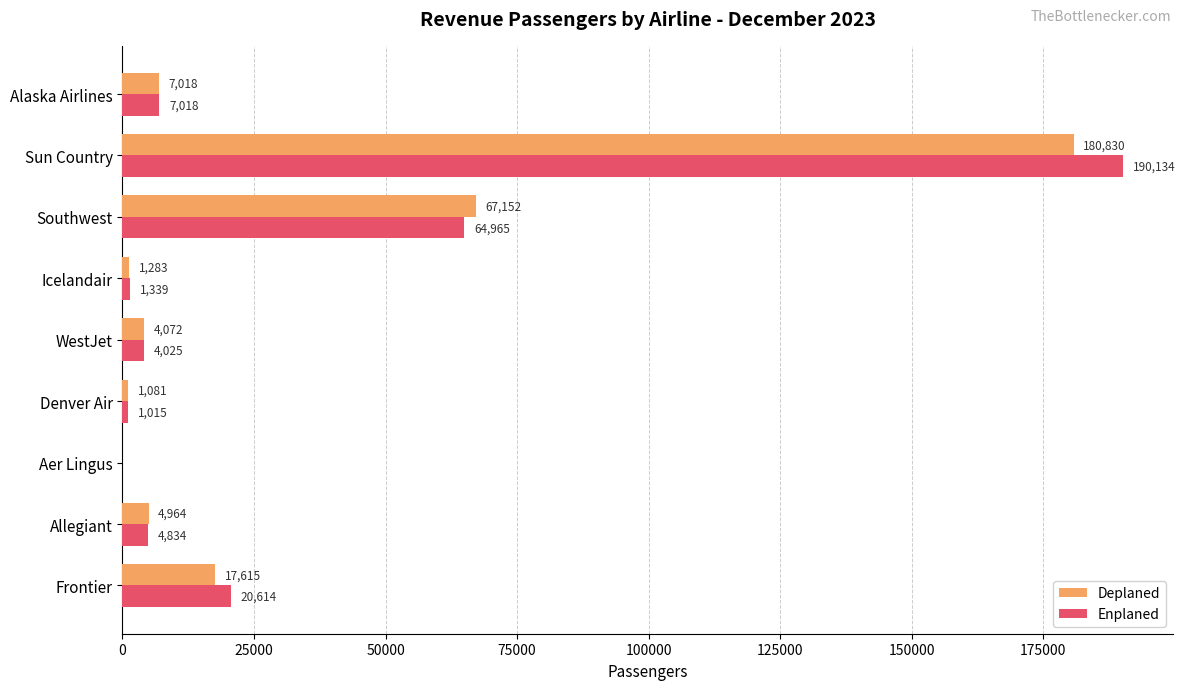

What is the sum of the Deplaned values at Southwest and Alaska Airlines?

74170